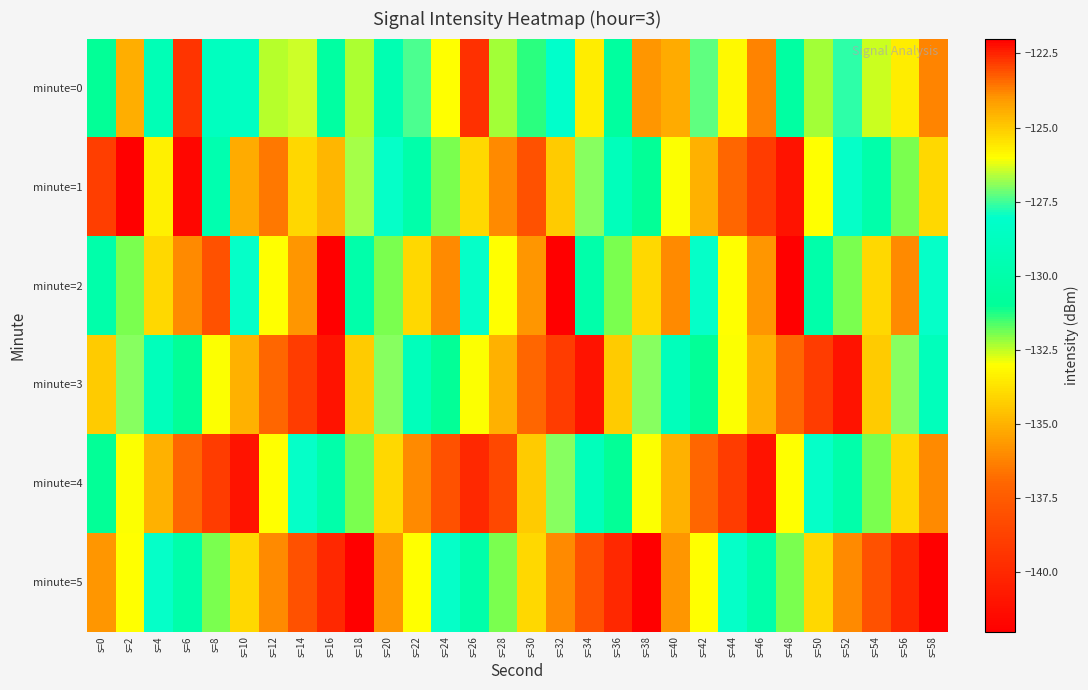

Which has a higher value, s=38 or s=20?

s=20